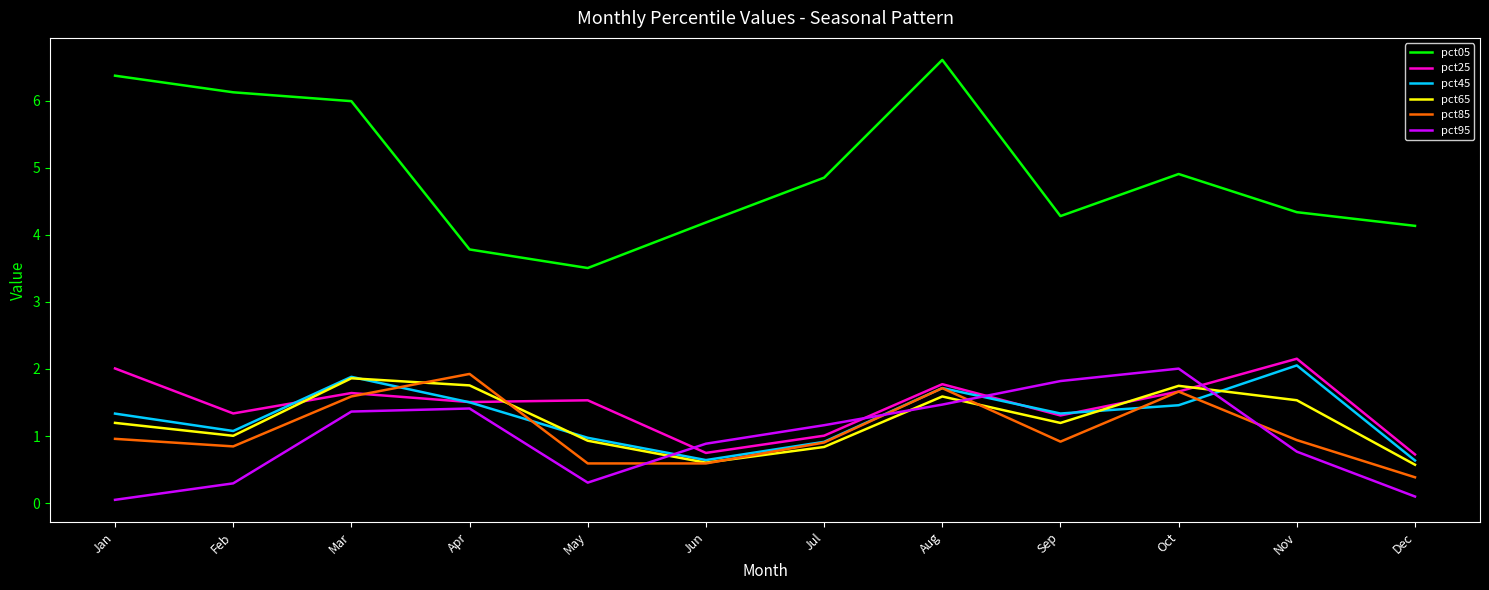

Which series changed the most between Feb and May?

pct05